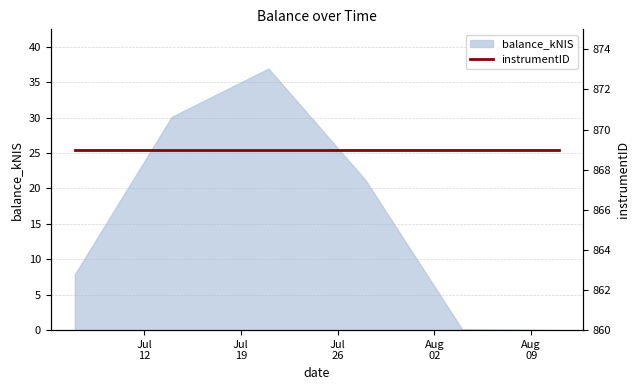

List the labels in order of value, largest first.

2022-07-21, 2022-07-14, 2022-07-28, 2022-07-07, 2022-08-04, 2022-08-11